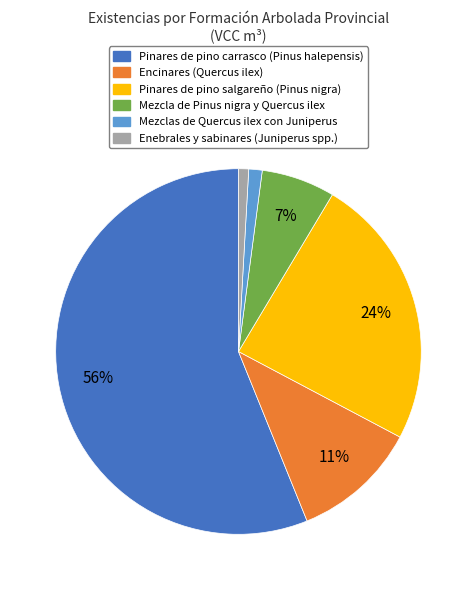

What percentage is the Mezcla de Pinus nigra y Quercus ilex slice, to the nearest percent?

7%